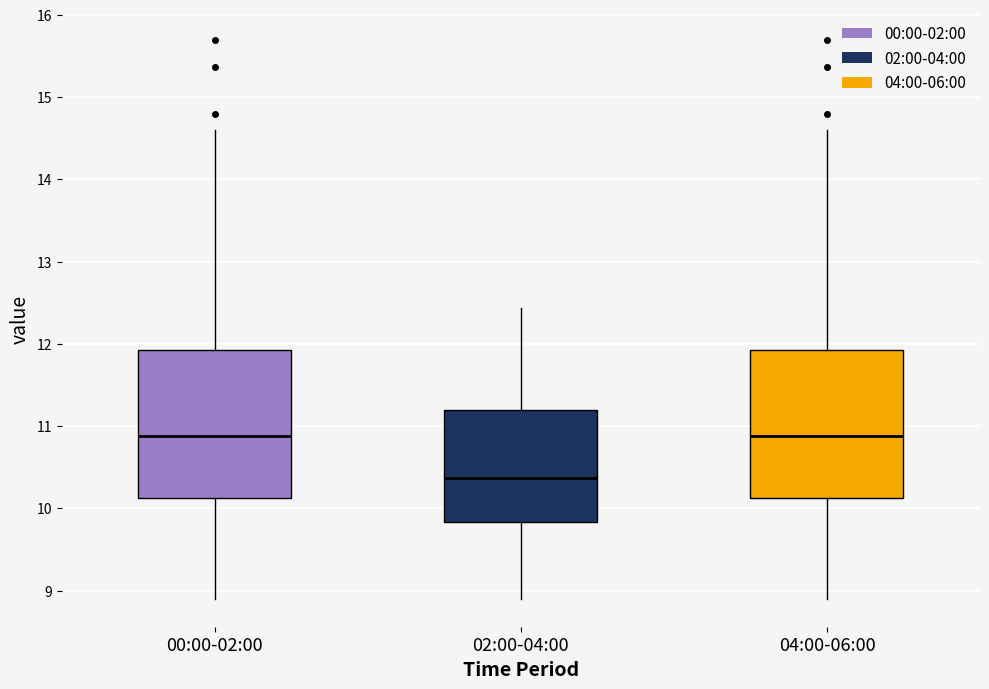

Reading left to right, transcribe this box plot: for each box, give where its median line is, the range the box spans, and where its two whiskers end, as read against the y-axis. The values are not printed on the chart, so give them approximately, as read against the axis.

00:00-02:00: median 10.9, box 10.1 to 11.9, whiskers 8.9 to 14.6
02:00-04:00: median 10.4, box 9.8 to 11.2, whiskers 8.9 to 12.4
04:00-06:00: median 10.9, box 10.1 to 11.9, whiskers 8.9 to 14.6